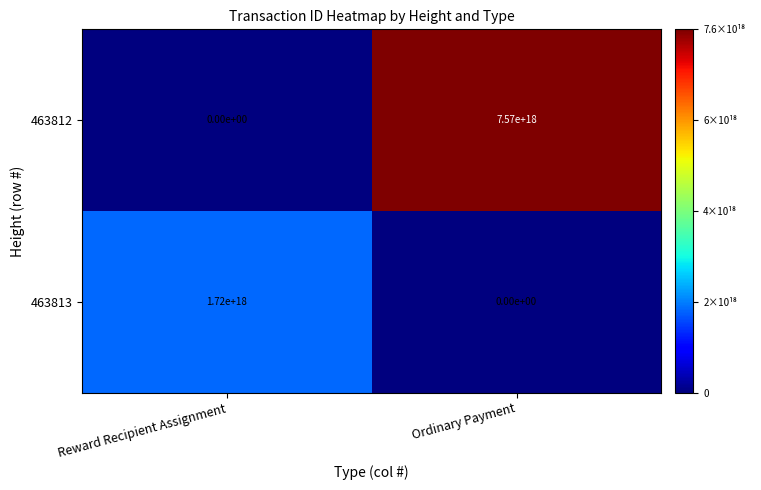

At which label does 463813 reach its peak?

Reward Recipient Assignment